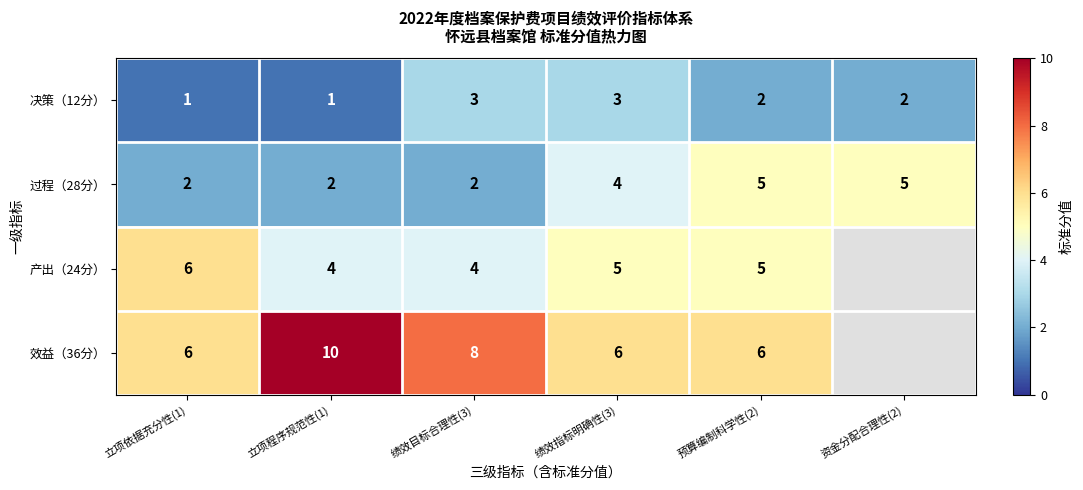

What is the greatest value displayed?

10.0